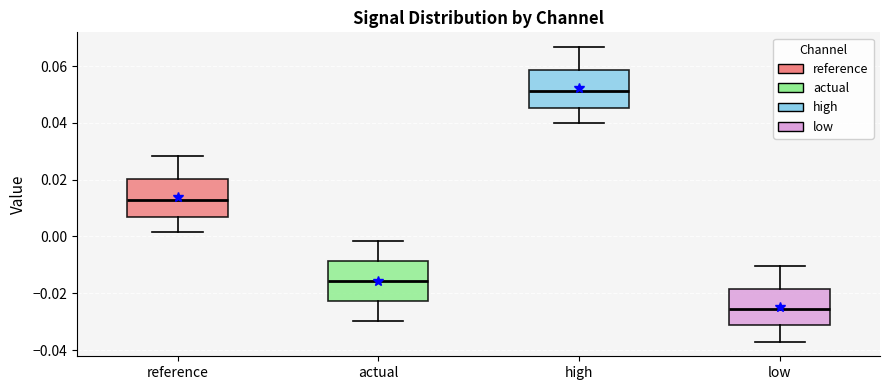

Reading left to right, transcribe this box plot: for each box, give where its median line is, the range the box spans, and where its two whiskers end, as read against the y-axis. The values are not printed on the chart, so give them approximately, as read against the axis.

reference: median 0.012, box 0.008 to 0.020, whiskers 0.002 to 0.028
actual: median -0.016, box -0.022 to -0.008, whiskers -0.030 to -0.002
high: median 0.052, box 0.046 to 0.058, whiskers 0.040 to 0.066
low: median -0.026, box -0.032 to -0.018, whiskers -0.038 to -0.010